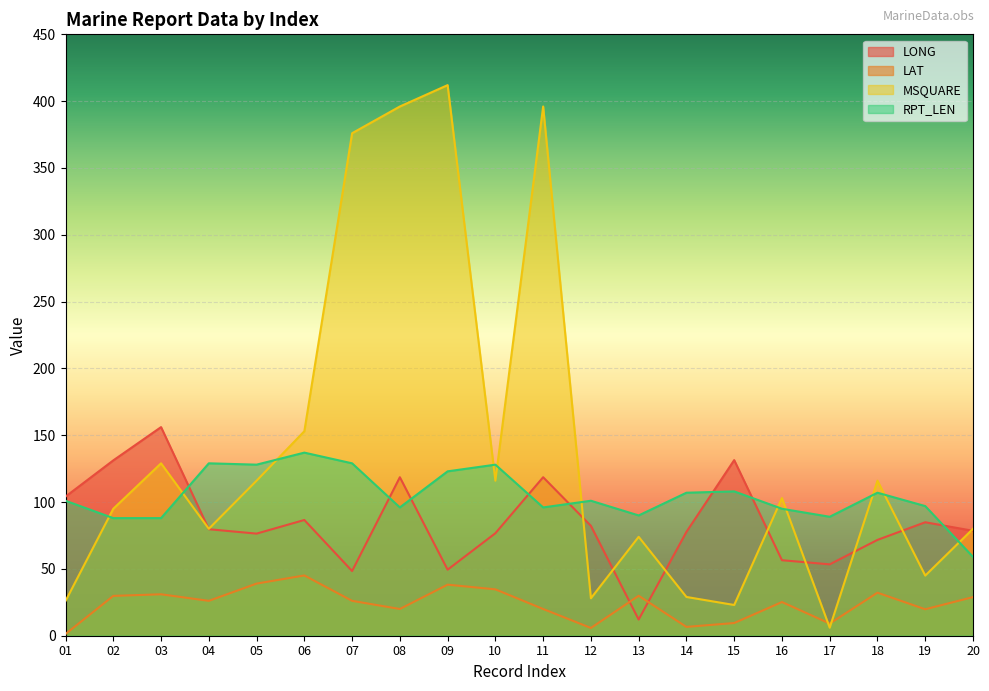

What is the value of the MSQUARE point at the 5th from the left?

116.0